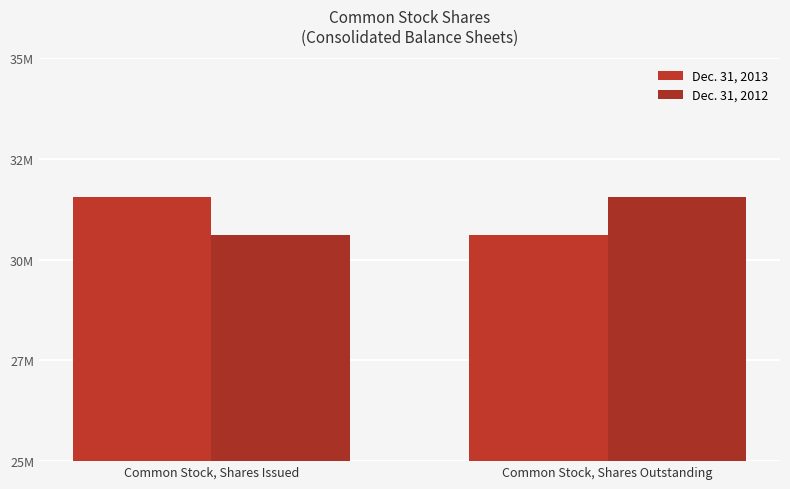

What is the label of the 2nd bar from the left?

Common Stock, Shares Outstanding